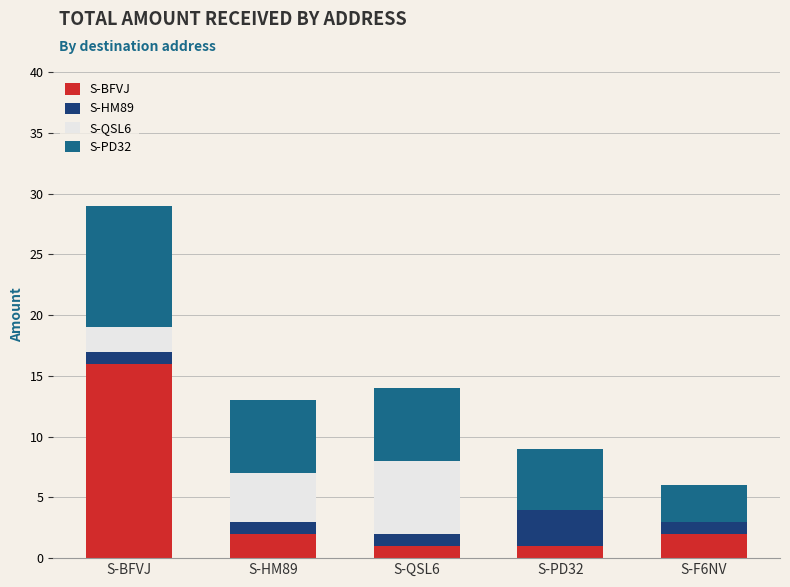

Which category has the highest value in the S-BFVJ series?

S-BFVJ